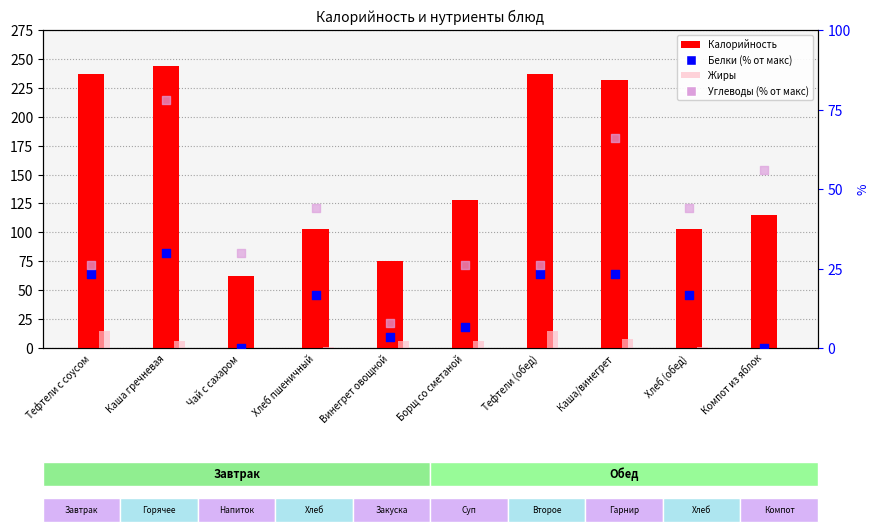

Which series contains the highest Y value?

Калорийность